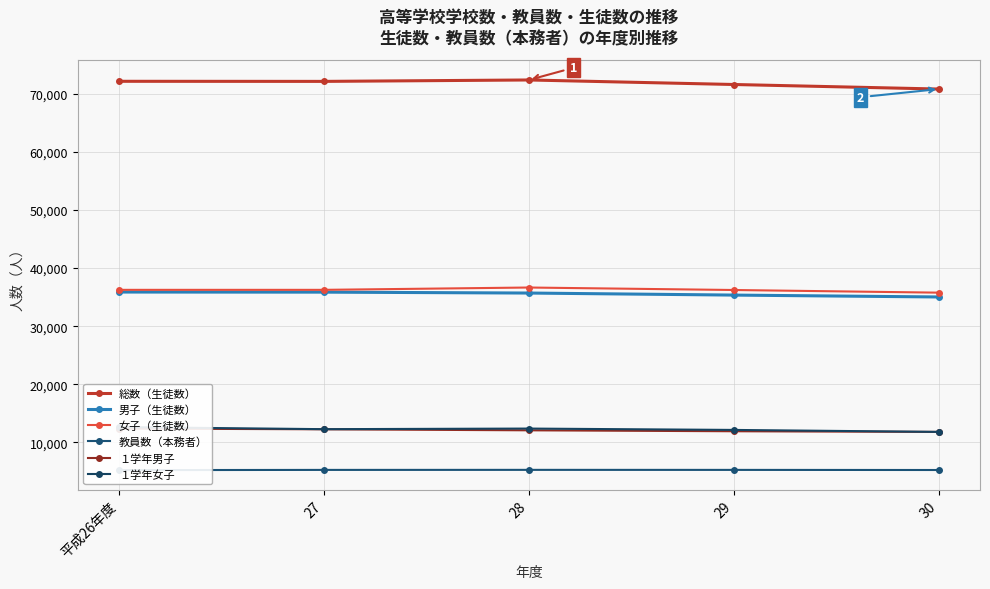

At which category is the sum across all series the highest?

平成26年度